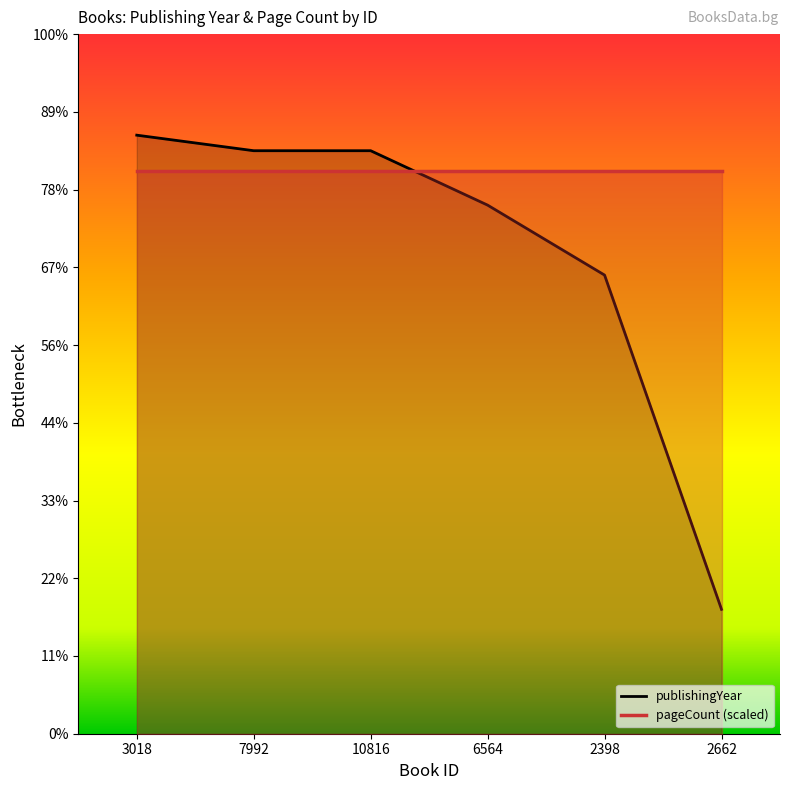

What is the change in value from 6564 to 2662?

-52